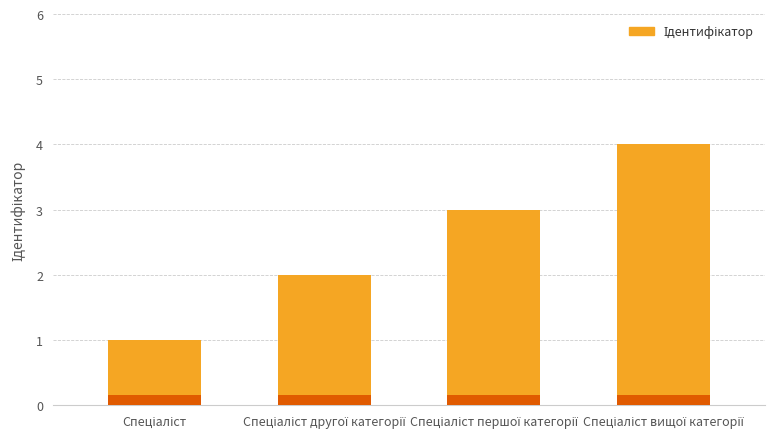

List the labels in order of value, smallest first.

Спеціаліст, Спеціаліст другої категорії, Спеціаліст першої категорії, Спеціаліст вищої категорії